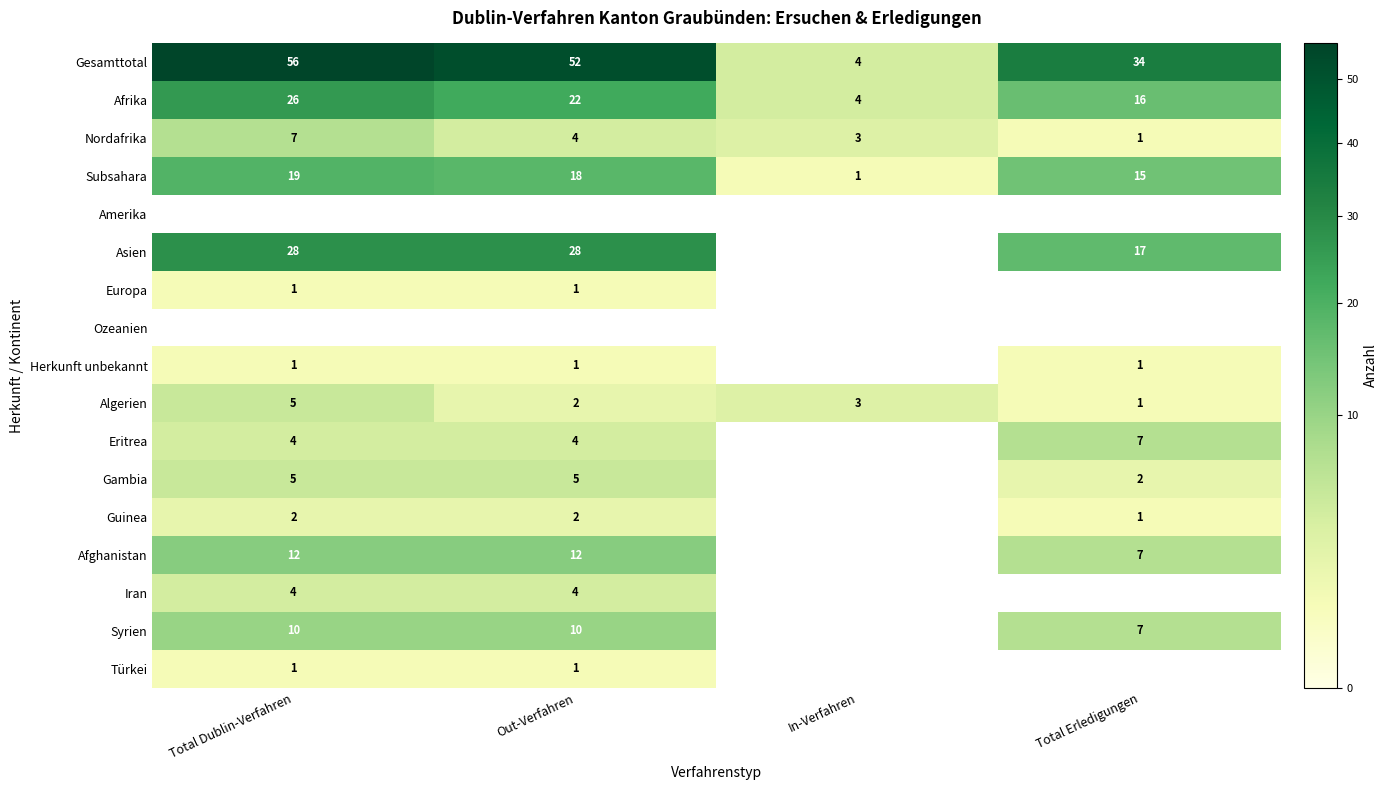

What is the average value of the Subsahara series?

13